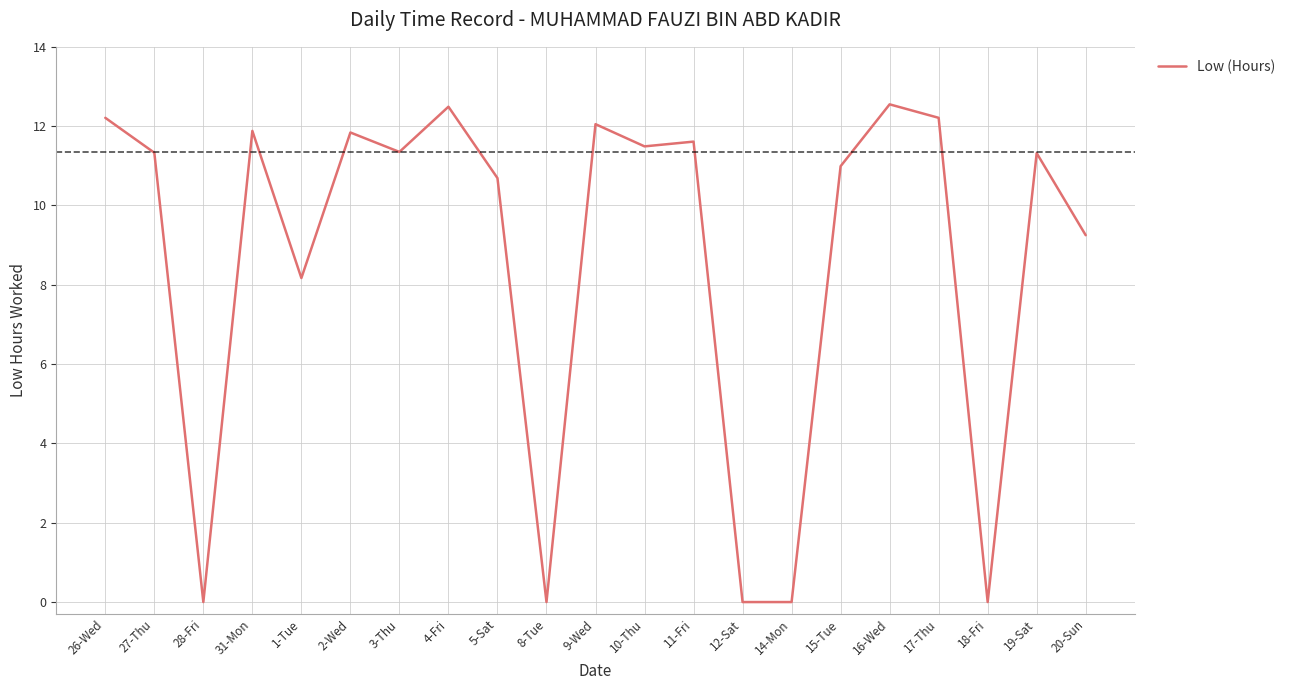

What is the change in value from 10-Thu to 12-Sat?

-11.5